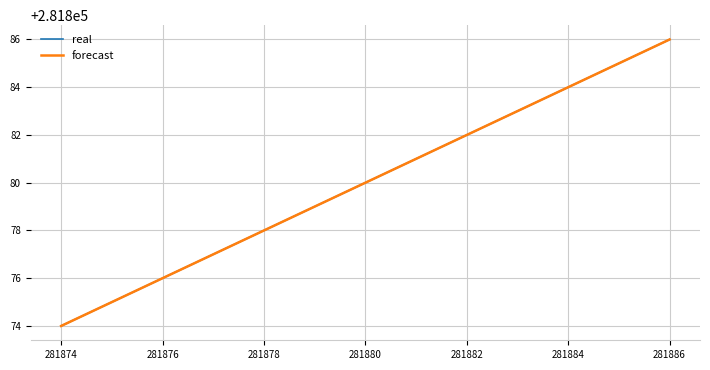

Does the chart have visible grid lines?

Yes